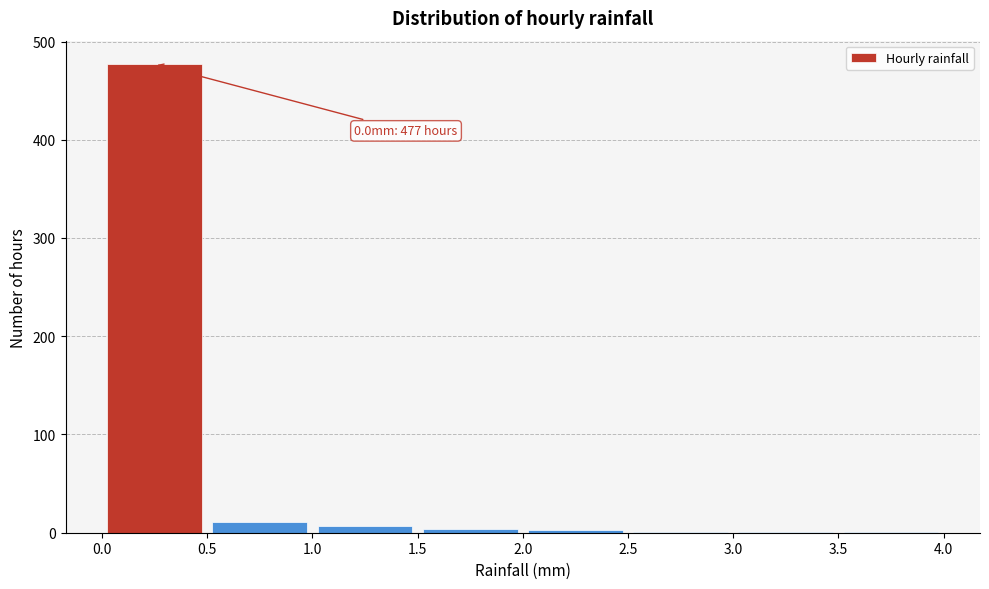

Which range on the x-axis has the tallest bar?

0.0 to 0.5